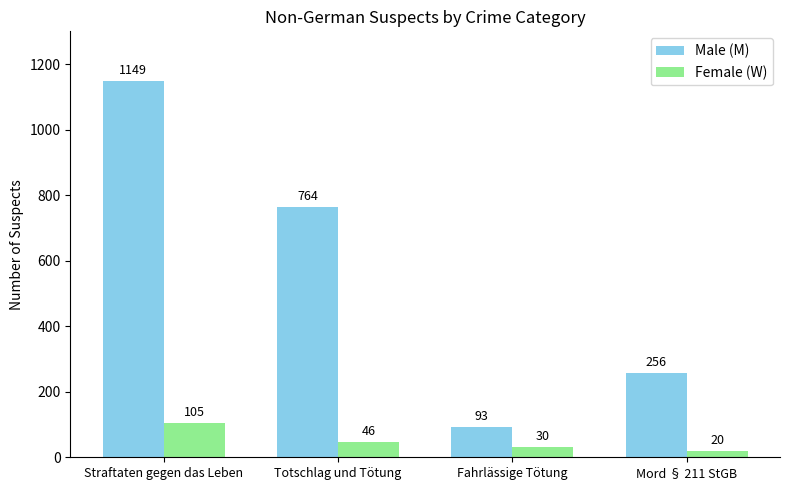

What is the greatest value displayed?

1149